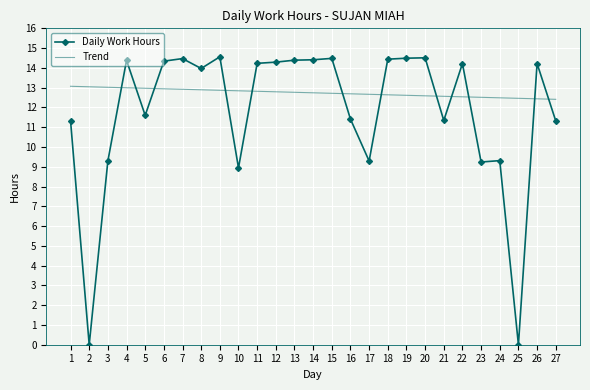

List the series in order of their overall mean, lowest first.

Daily Work Hours, Trend